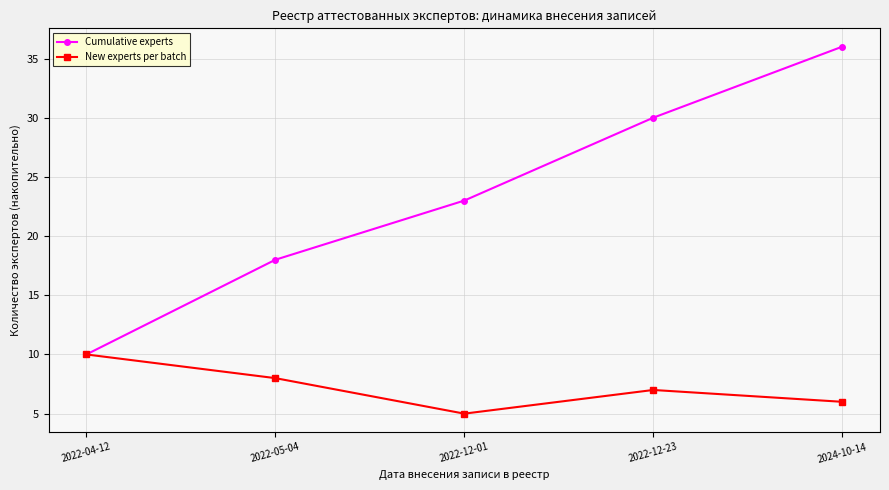

At which label is New experts per batch closest to 7?

2022-12-23